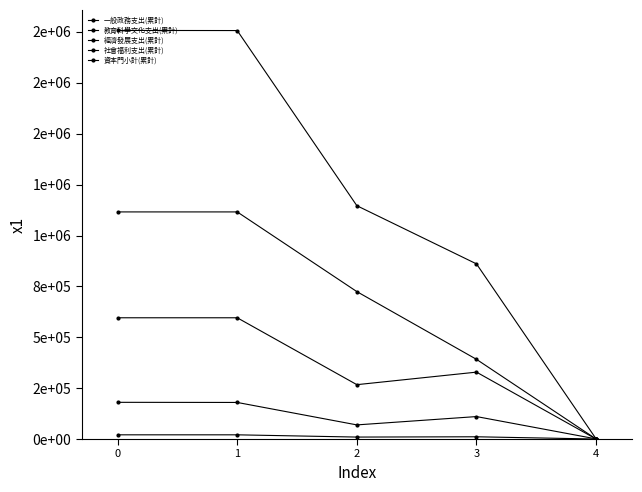

Does the chart have visible grid lines?

No